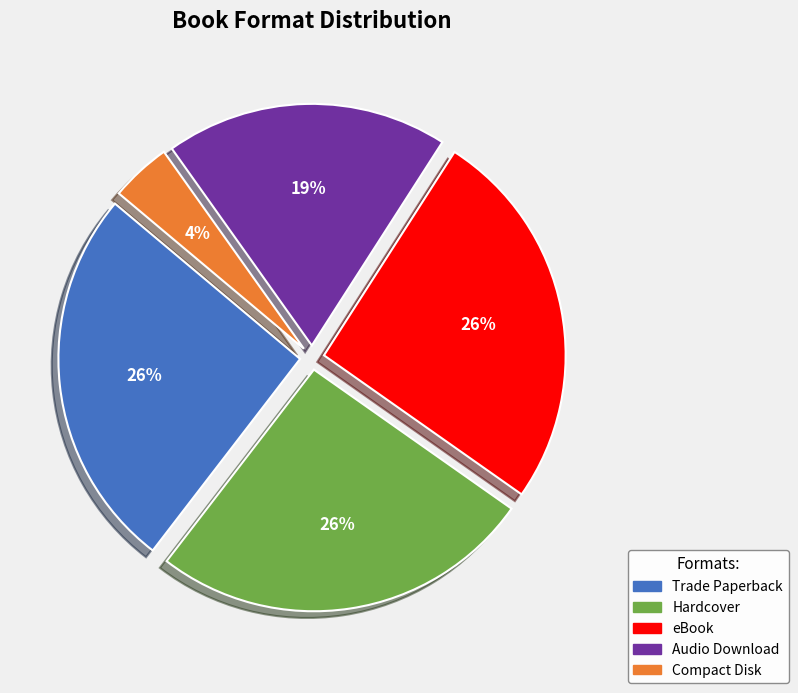

Is it true that Compact Disk is 4% of the pie?

True